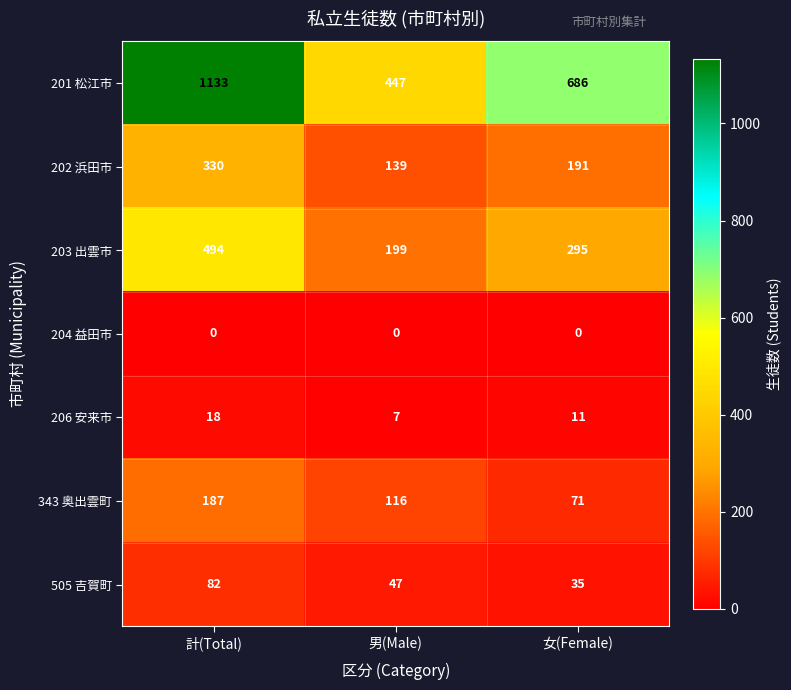

At 計(Total), list the series in order from largest to smallest.

201 松江市, 203 出雲市, 202 浜田市, 343 奥出雲町, 505 吉賀町, 206 安来市, 204 益田市